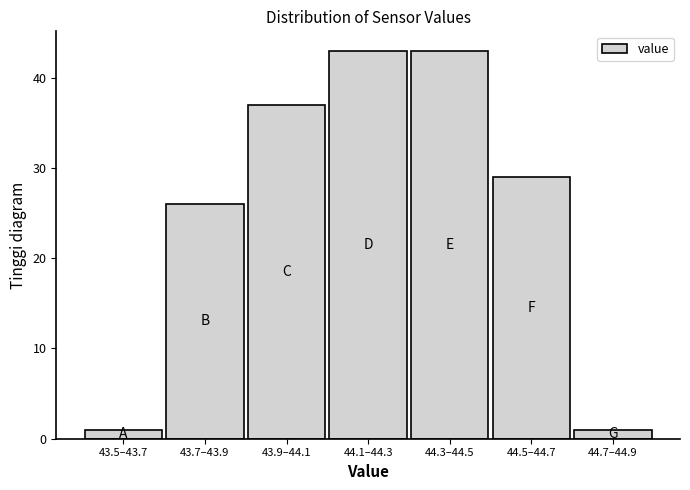

Reading left to right, list all the values displayed in this chart.

1	26	37	43	43	29	1